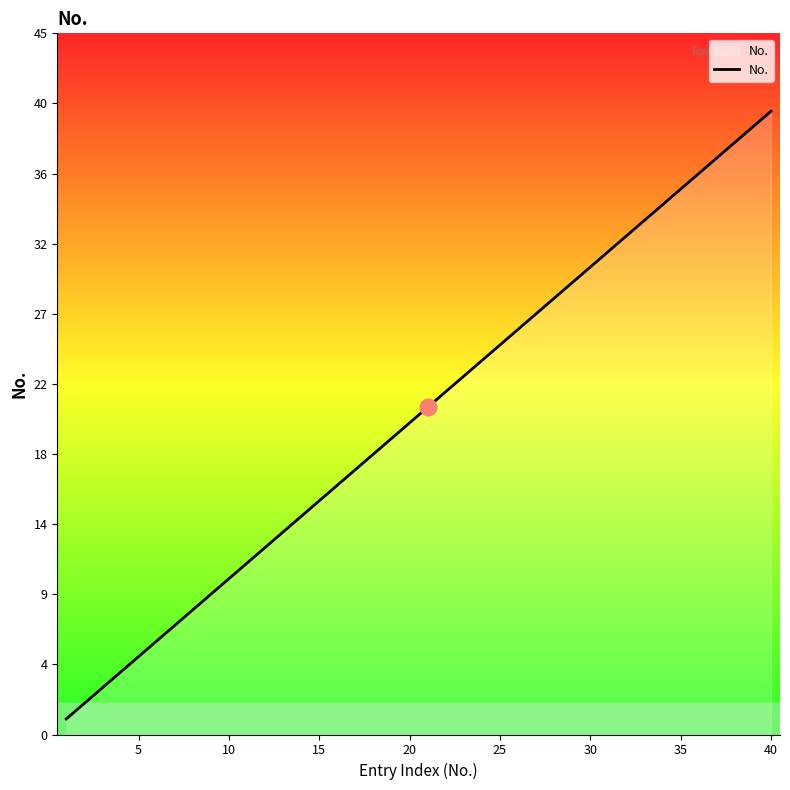

Is this an area chart (filled region under the line)?

Yes